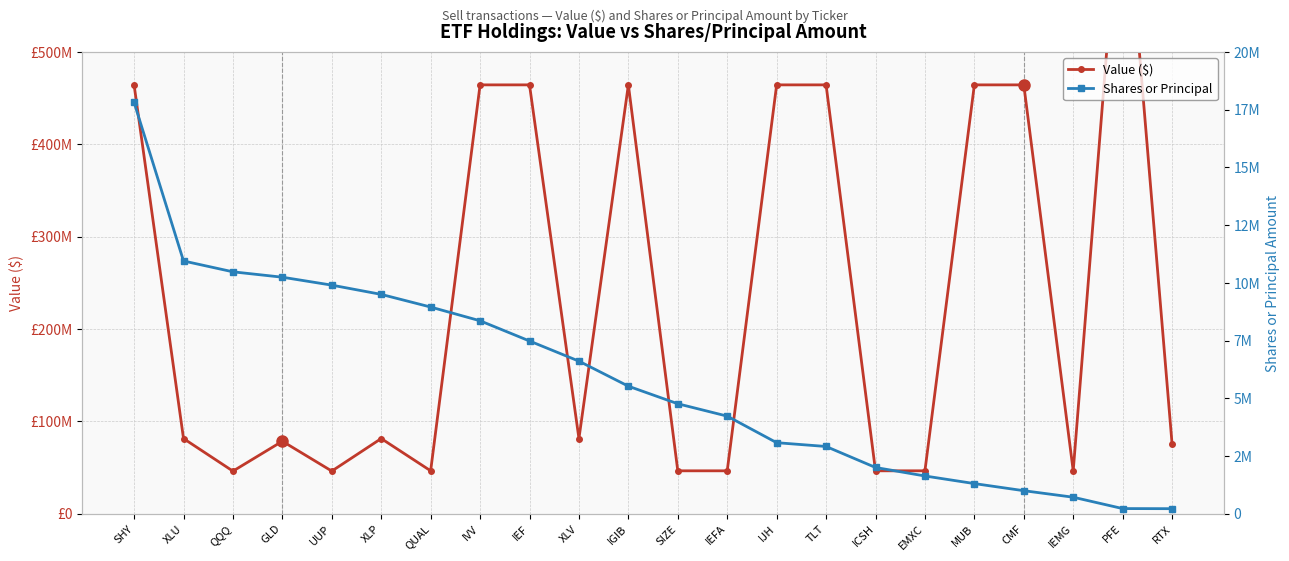

True or false: Value ($) and Shares or Principal cross at least once.

False